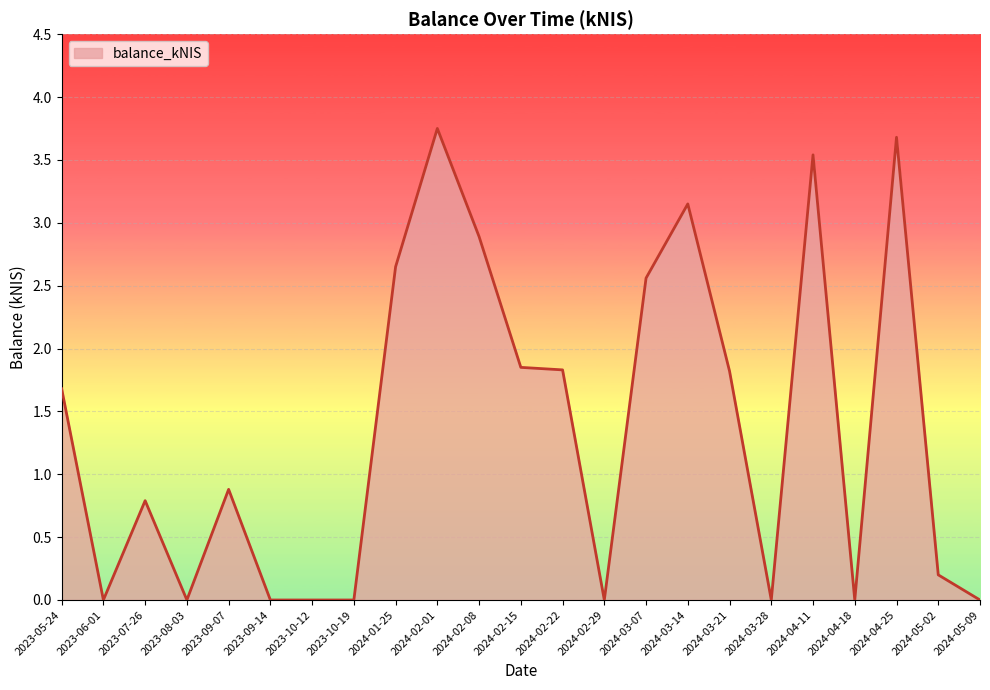

Which has a higher value, 2023-07-26 or 2023-08-03?

2023-07-26